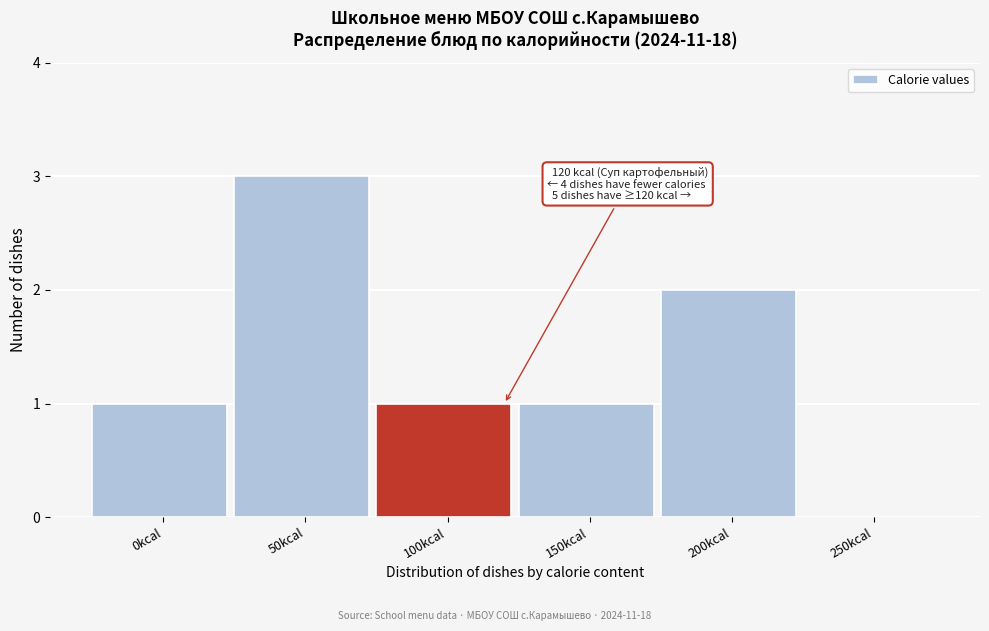

Reading left to right, list all the values displayed in this chart.

0kcal=1	50kcal=3	100kcal=1	150kcal=1	200kcal=2	250kcal=0